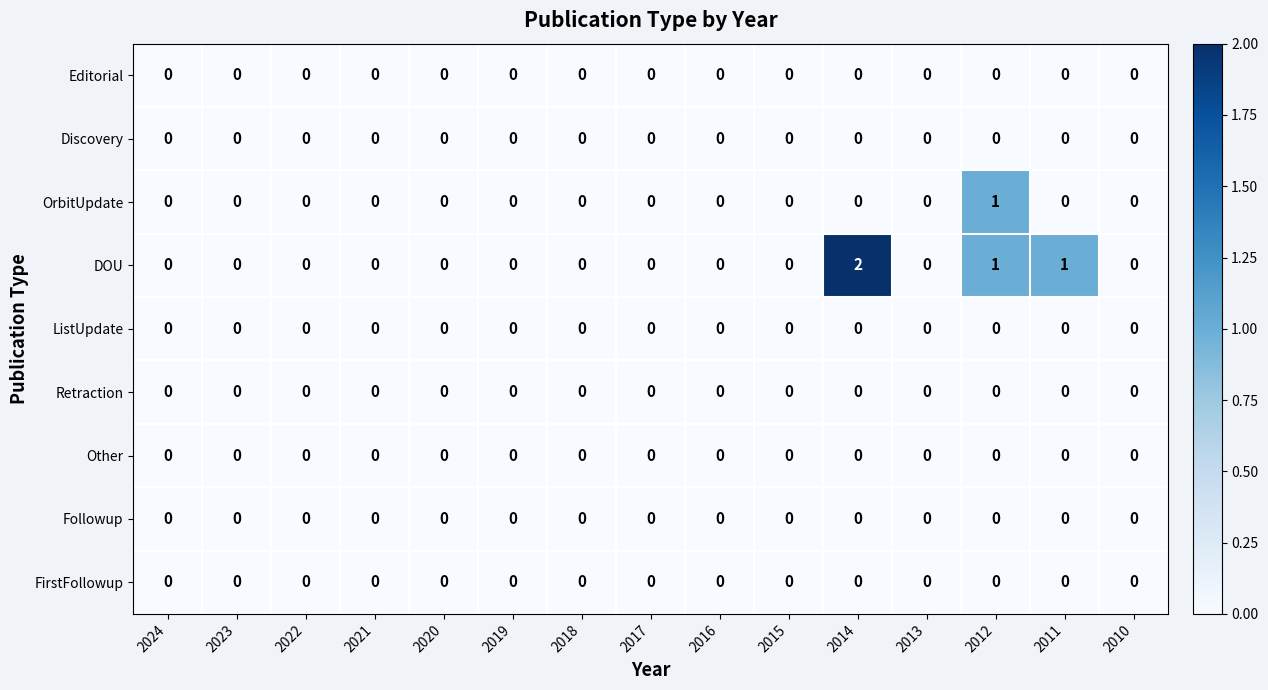

Which series has the largest total across all categories?

DOU